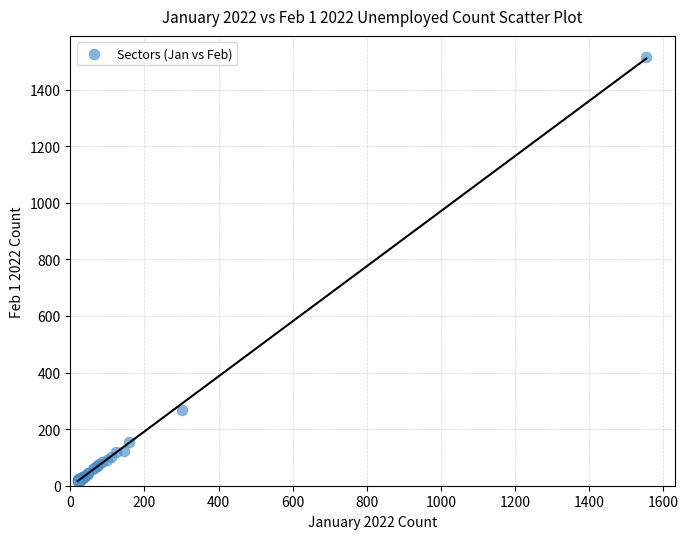

What Y value in the scatter plot is closest to 765?

266